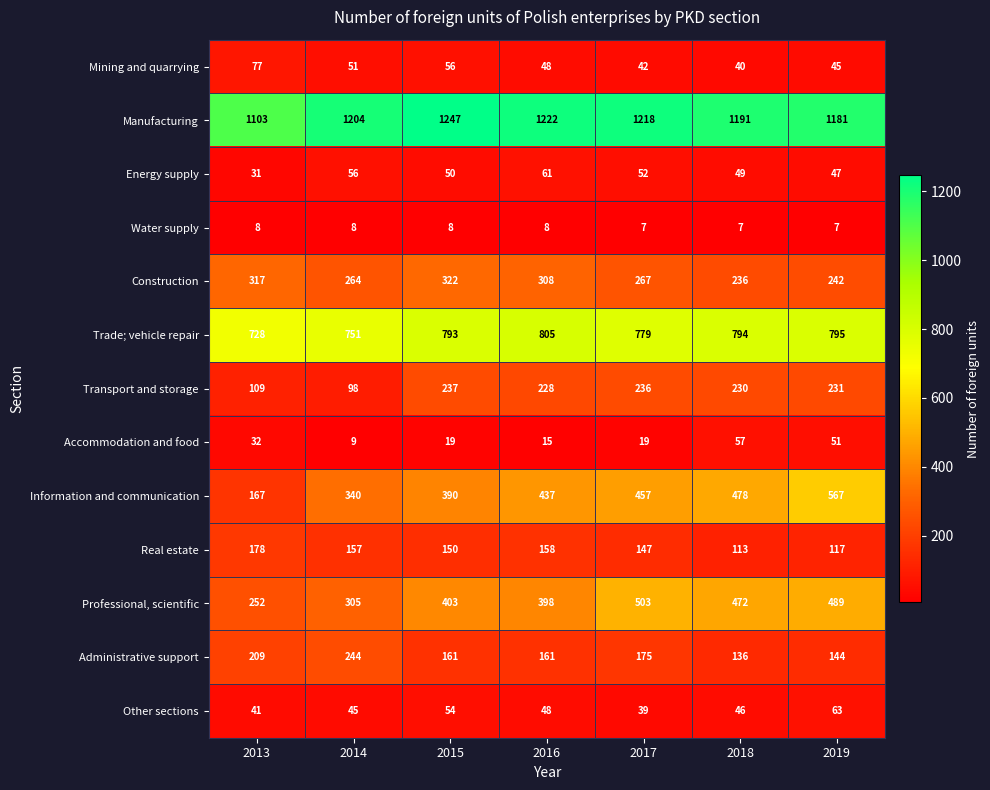

What is the average value of the Transport and storage series?

196